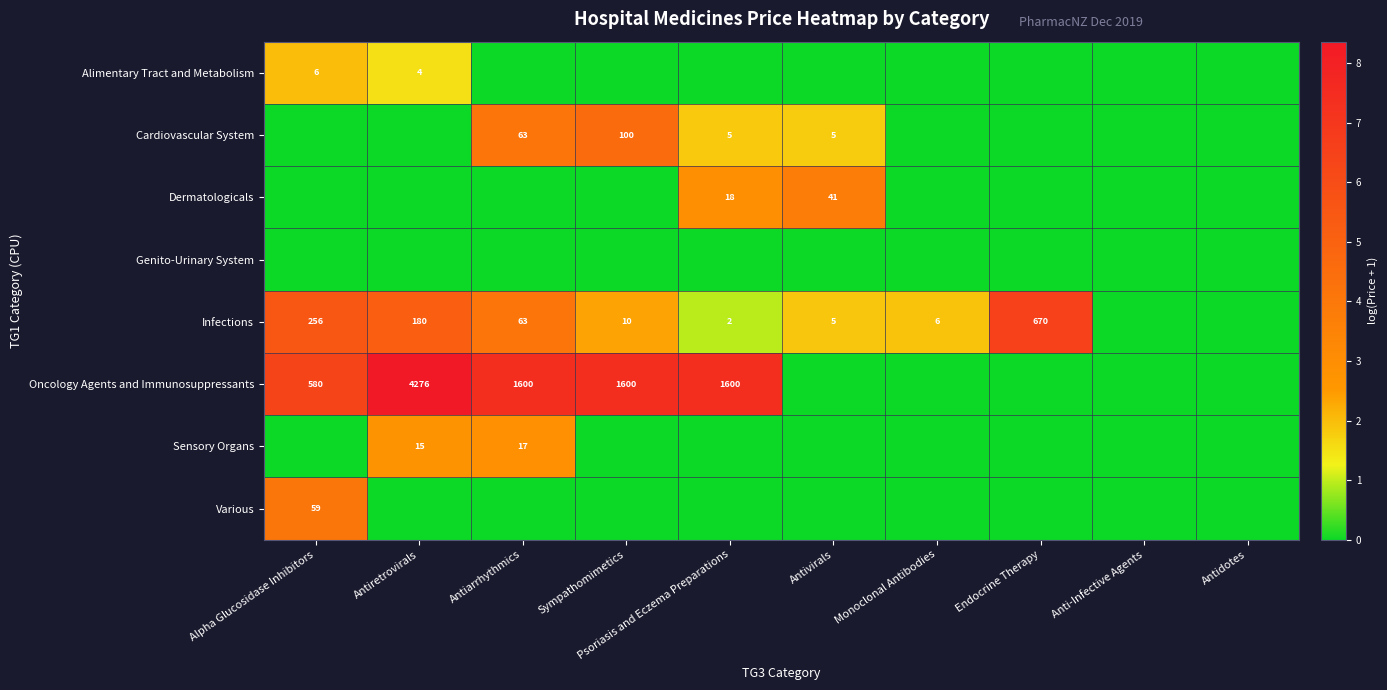

True or false: Cardiovascular System has a value of 0.8 at Antivirals.

False